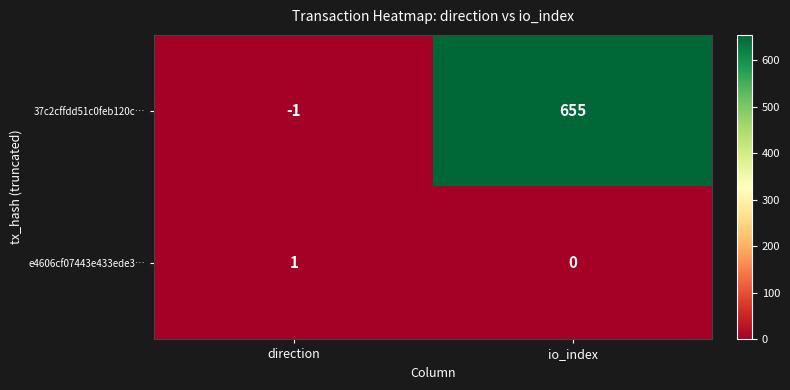

The value of 37c2cffdd51c0feb120c… at io_index is 387. True or false?

False